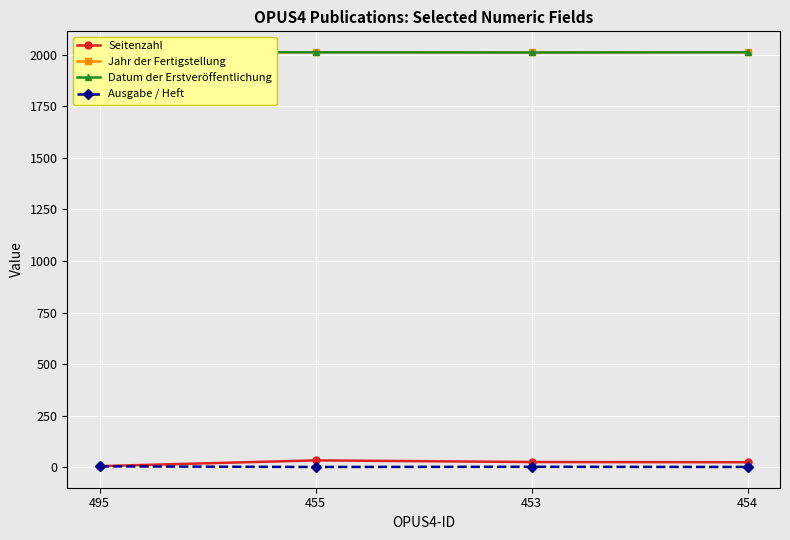

True or false: Datum der Erstveröffentlichung has a value of 575 at 454.

False